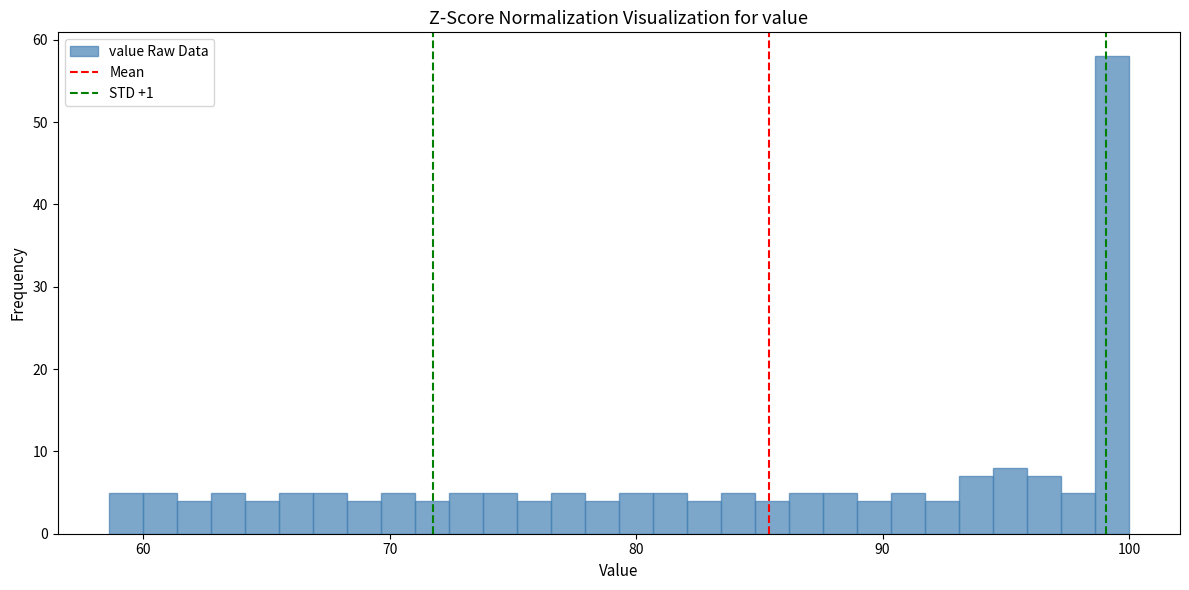

Read against the x-axis, roughly where is the centre of the tallest bar?

99